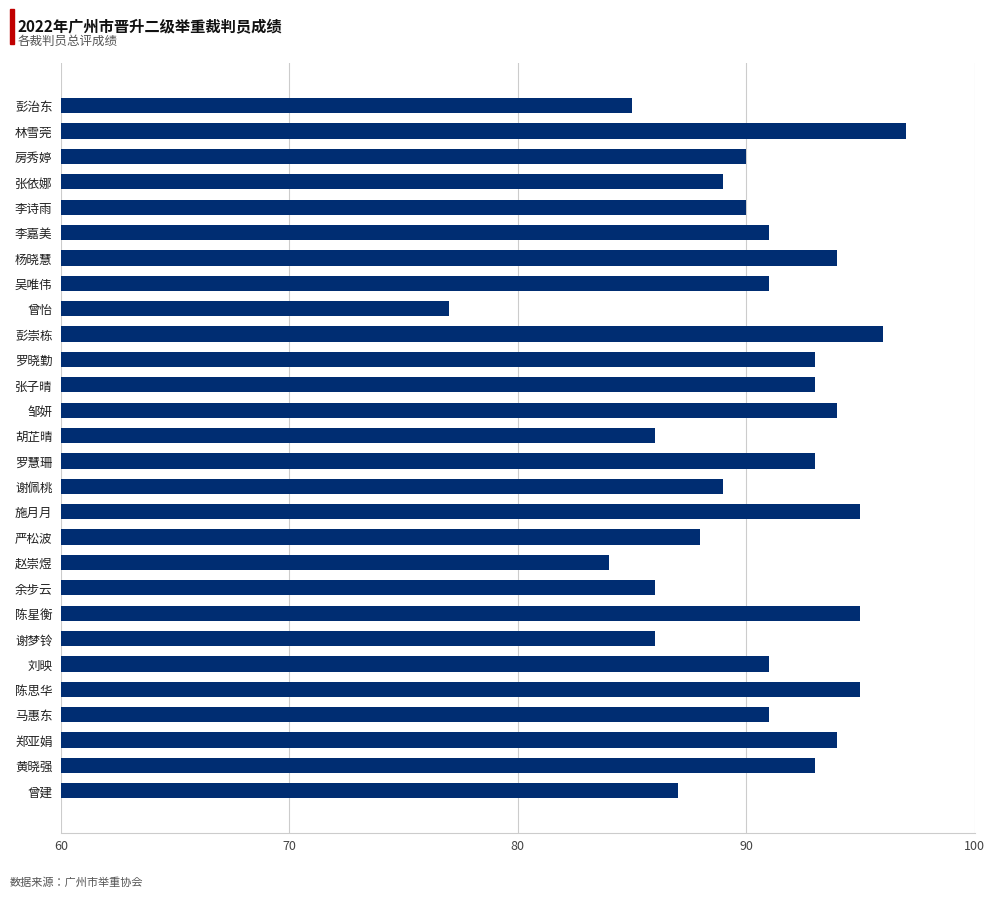

What is the value of the 4th bar from the top?

89